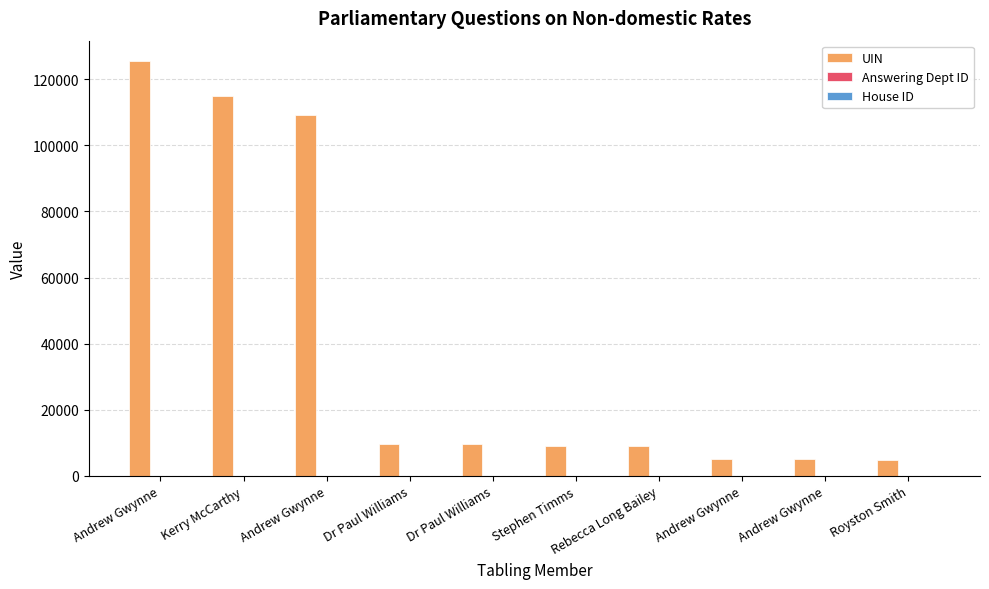

What is the average value of the Answering Dept ID series?

7